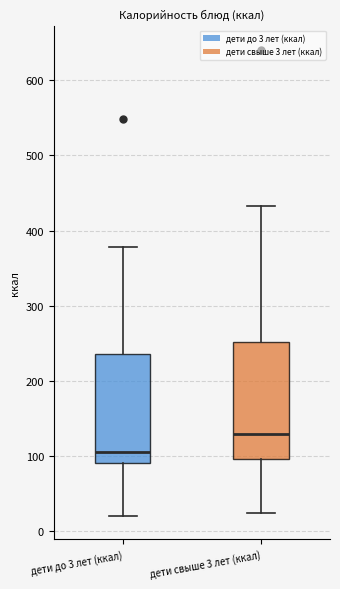

Reading left to right, read every box against the y-axis: the position of its median line, the range the box covers, and the ends of its whiskers. The values are not printed on the chart, so give them approximately, as read against the axis.

дети до 3 лет (ккал): median 110, box 90 to 240, whiskers 20 to 380
дети свыше 3 лет (ккал): median 130, box 100 to 250, whiskers 20 to 430